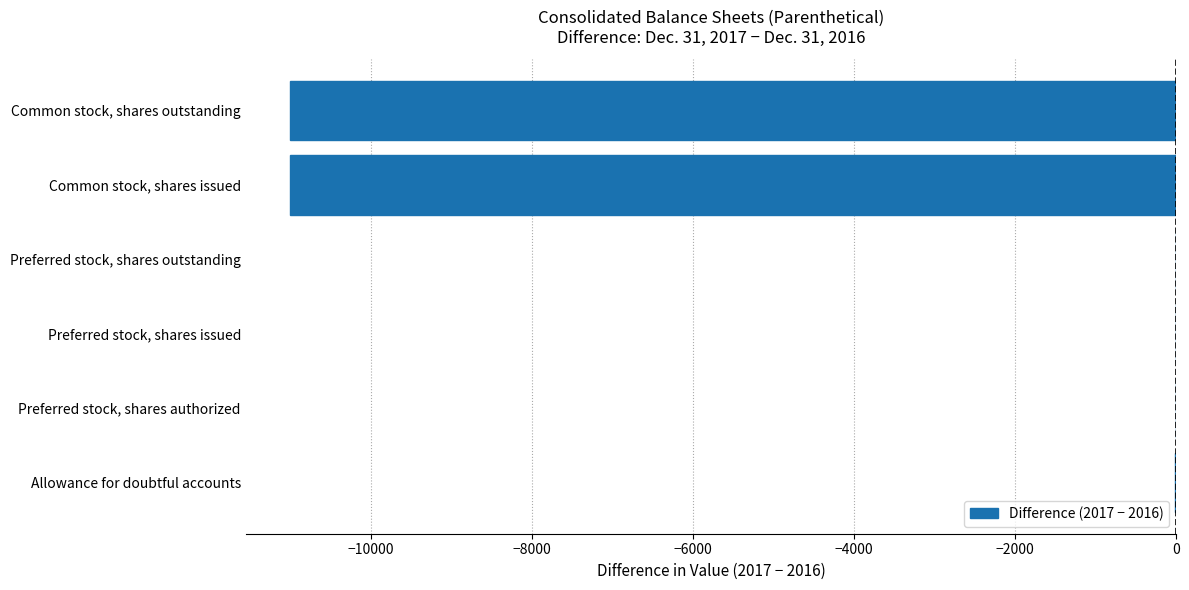

Between Common stock, shares issued and Preferred stock, shares issued, which is larger?

Preferred stock, shares issued